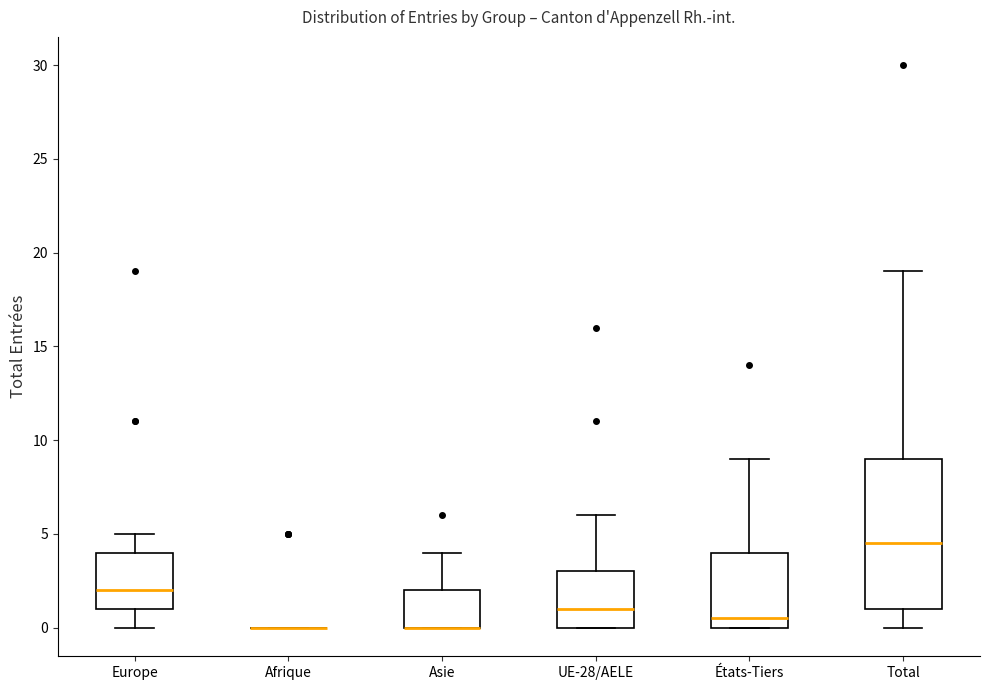

Comparing the boxes themselves (not the whiskers), which one is the tallest?

Total